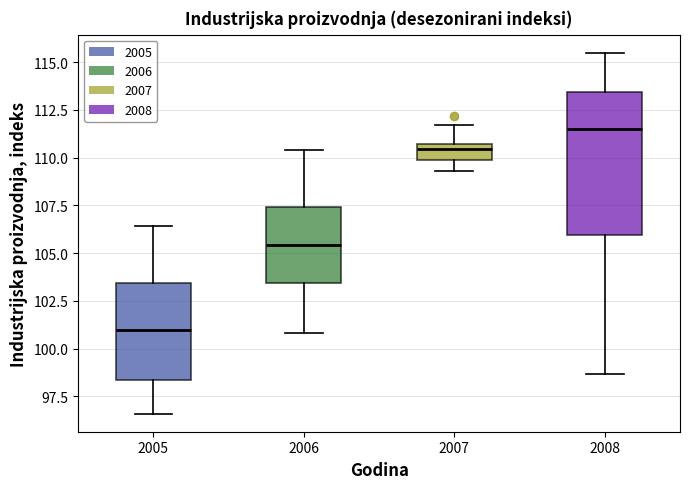

Reading left to right, read every box against the y-axis: the position of its median line, the range the box covers, and the ends of its whiskers. The values are not printed on the chart, so give them approximately, as read against the axis.

2005: median 101.0, box 98.5 to 103.5, whiskers 96.5 to 106.5
2006: median 105.5, box 103.5 to 107.5, whiskers 101.0 to 110.5
2007: median 110.5 (just below the box's upper edge), box 110.0 to 110.5, whiskers 109.5 to 111.5
2008: median 111.5, box 106.0 to 113.5, whiskers 98.5 to 115.5